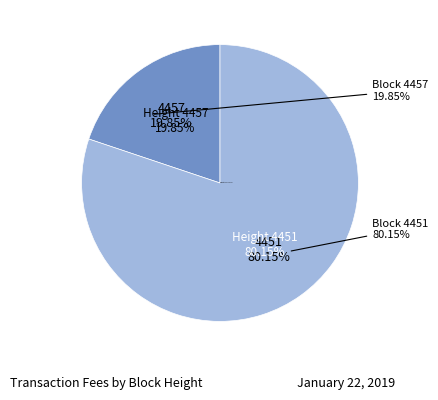

Does any single category account for the majority?

Yes